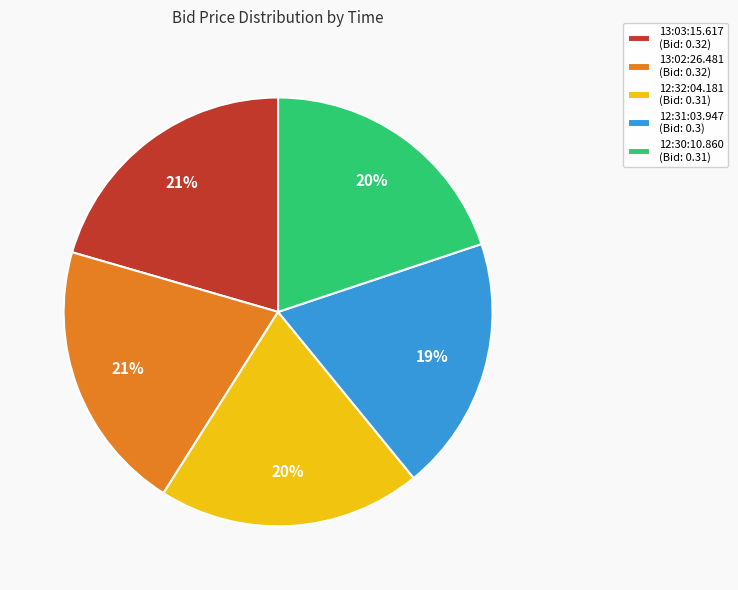

To the nearest percent, what is the average slice percentage?

20%